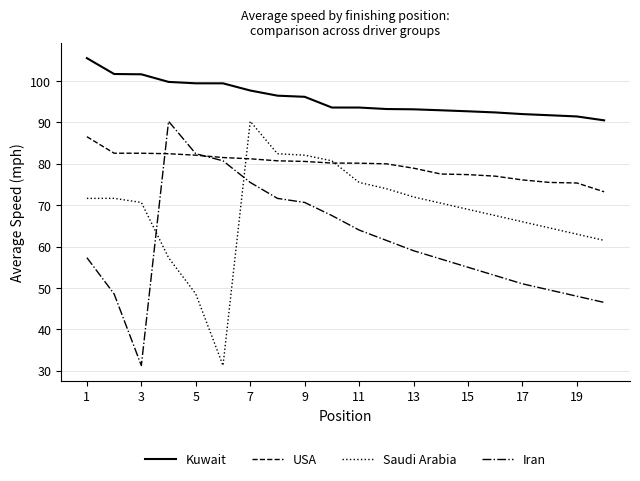

What is the average value of the Kuwait series?

95.8